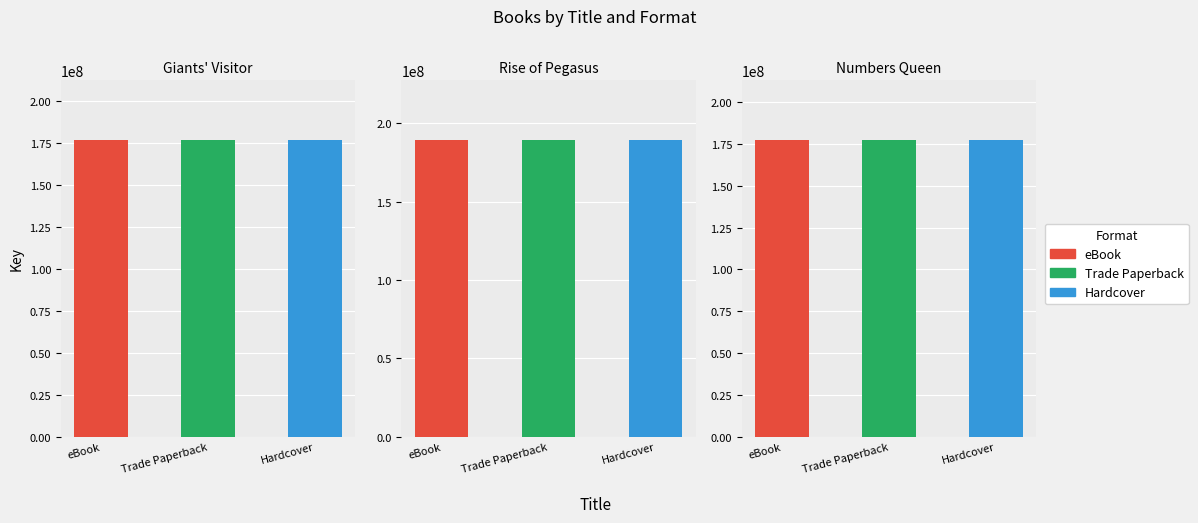

Reading right to left, what are all the values shown in this chart?

eBook: Numbers Queen=177486411	Rise of Pegasus=189467218	Giants' Visitor=176930339
Trade Paperback: Numbers Queen=177486411	Rise of Pegasus=189467218	Giants' Visitor=176930339
Hardcover: Numbers Queen=177486411	Rise of Pegasus=189467218	Giants' Visitor=176930339